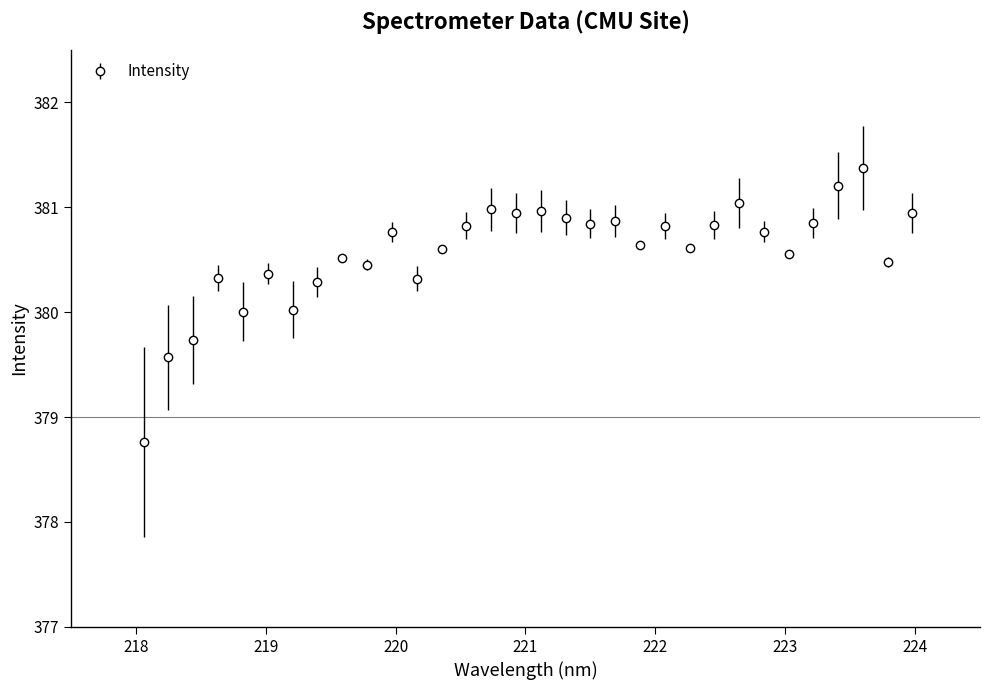

What is the value of the 1st point from the left?

378.8